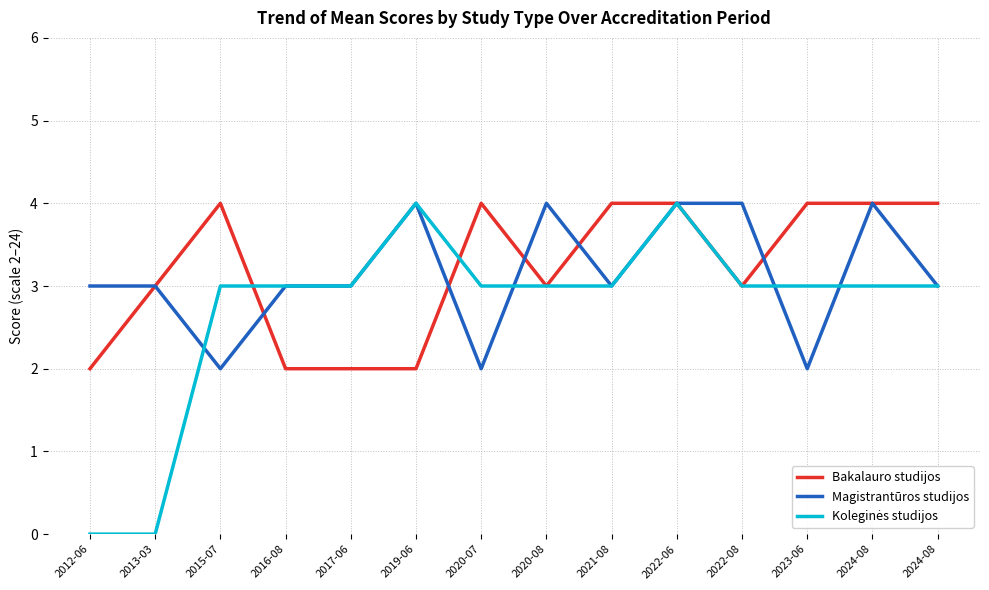

At how many categories does at least one series exceed 3?

10